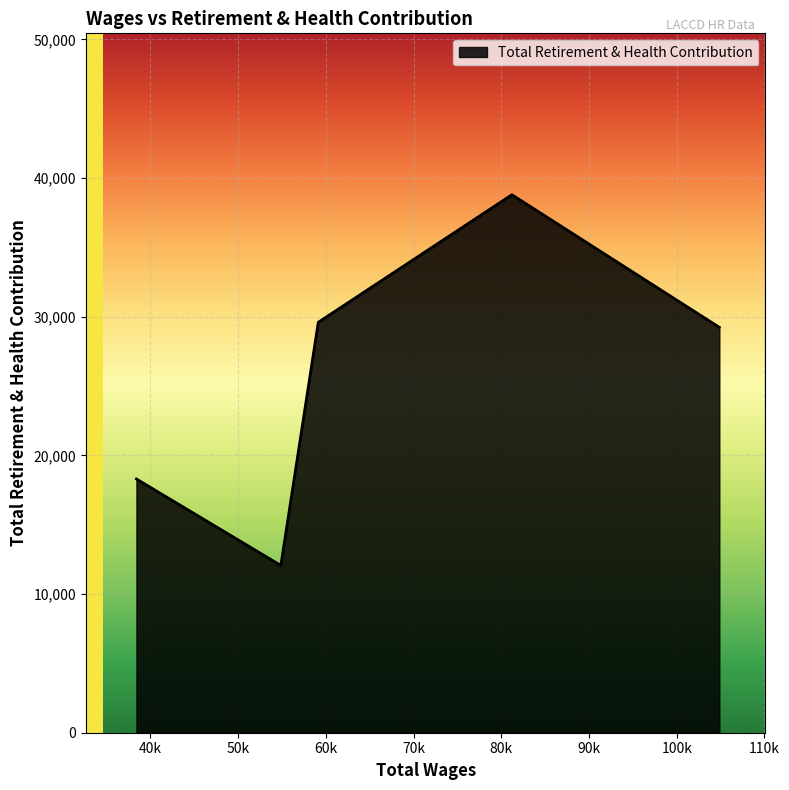

What is the difference between the maximum and minimum values?

26733